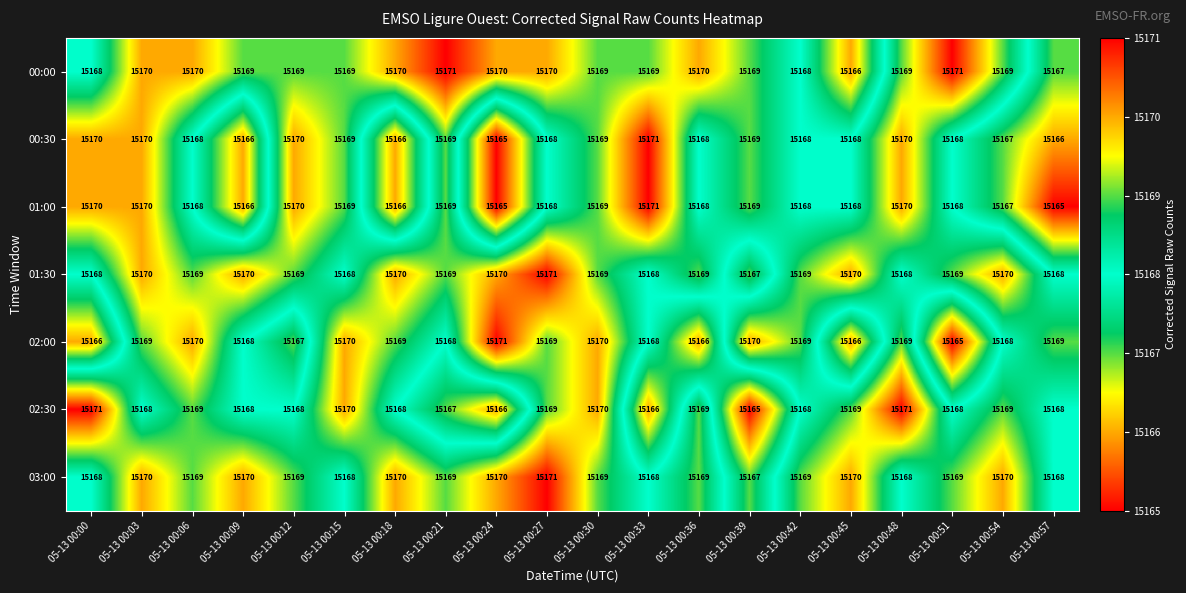

What is the total value across all series at 05-13 00:03?

106187